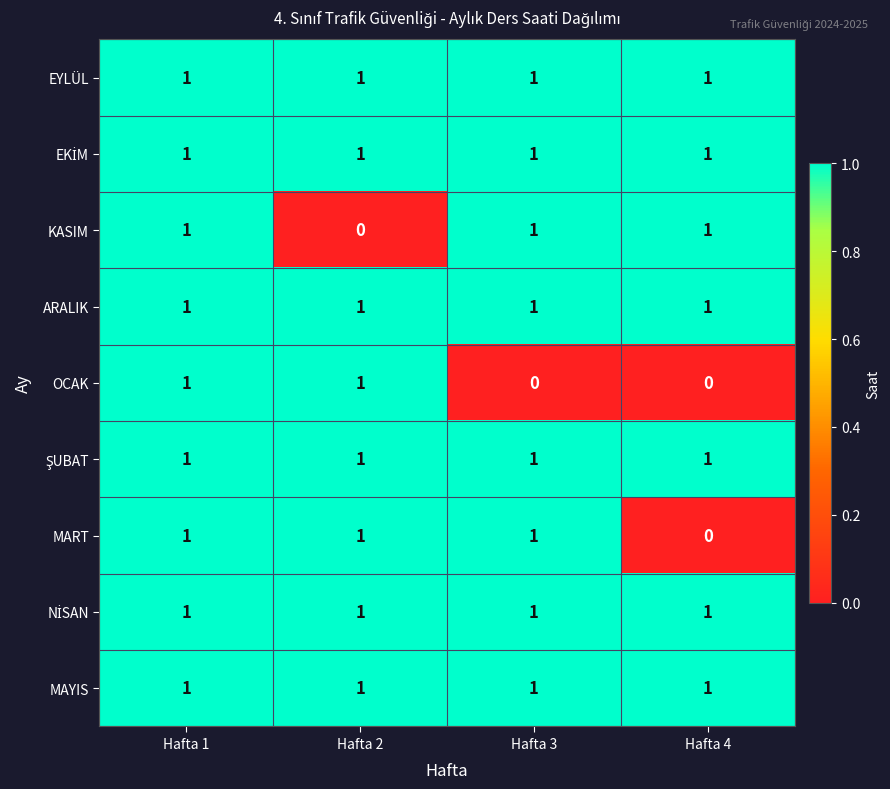

The value of EYLÜL at Hafta 3 is 1. True or false?

True